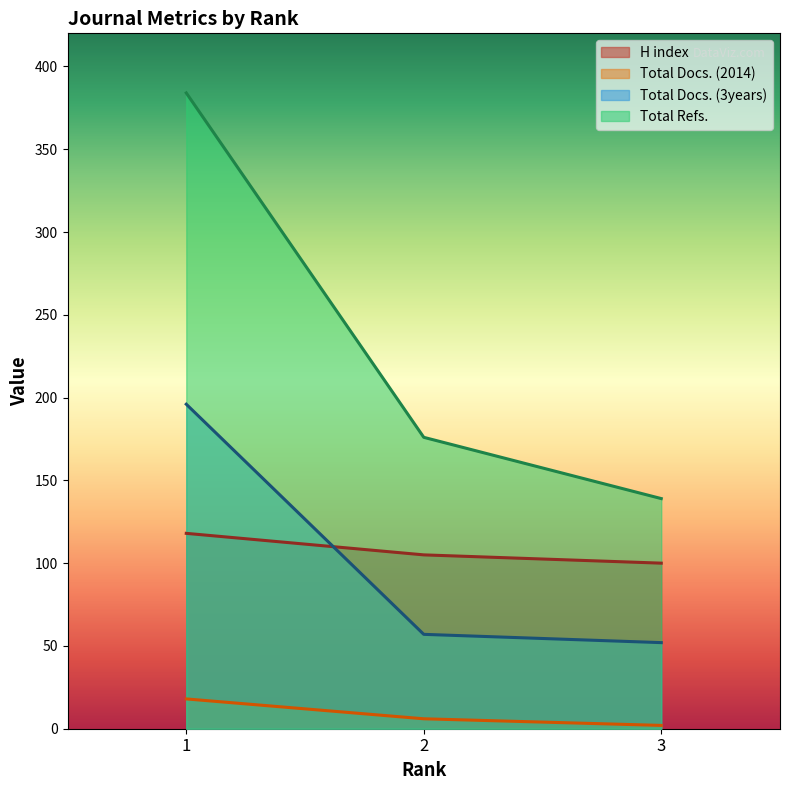

The value of H index at 3 is 26. True or false?

False